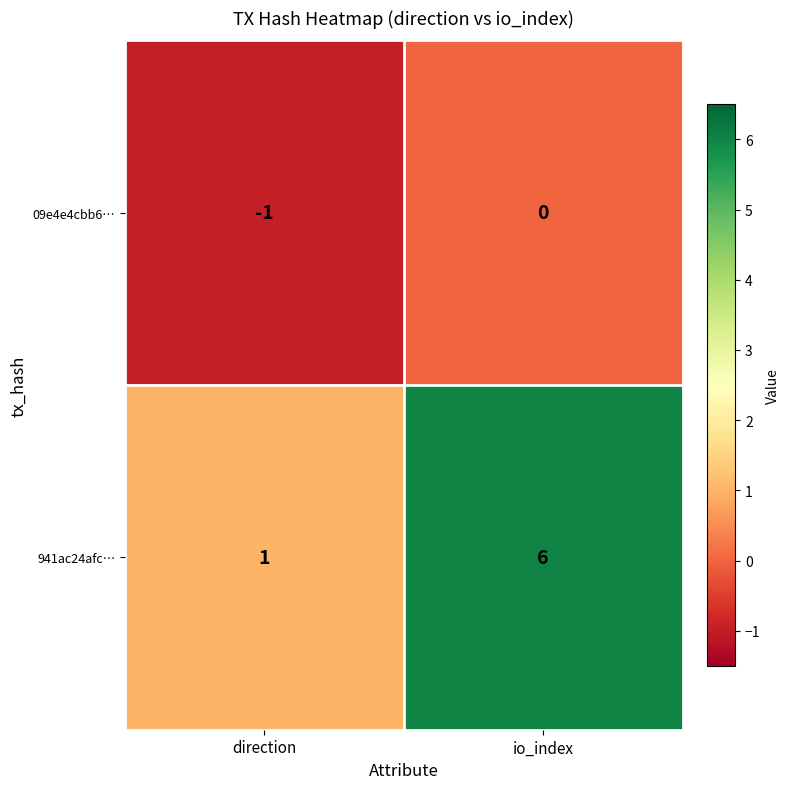

List the series in order of their peak value, lowest first.

09e4e4cbb6…, 941ac24afc…